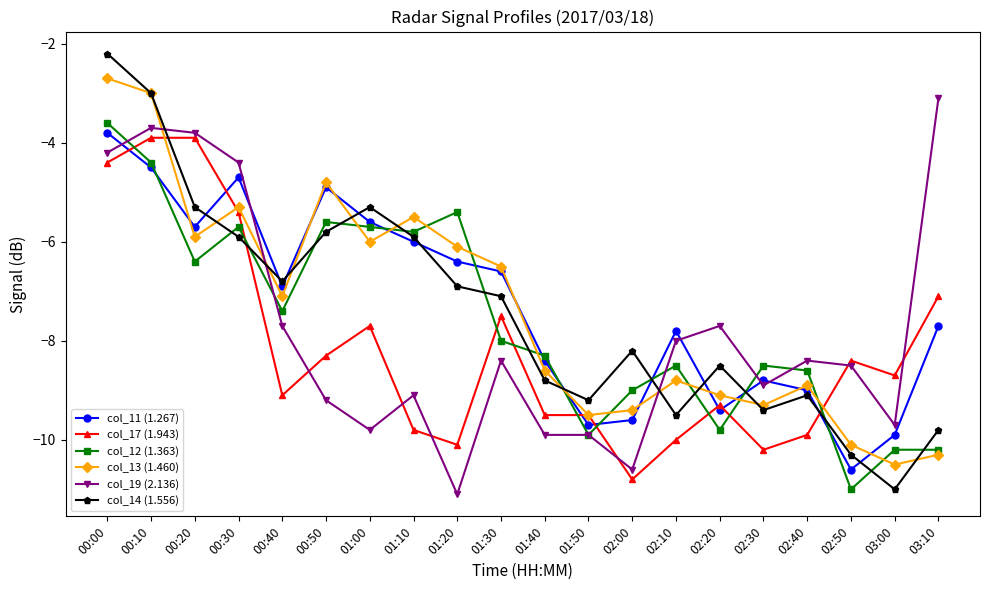

What is the difference between the highest and lowest values at 01:20?

5.7